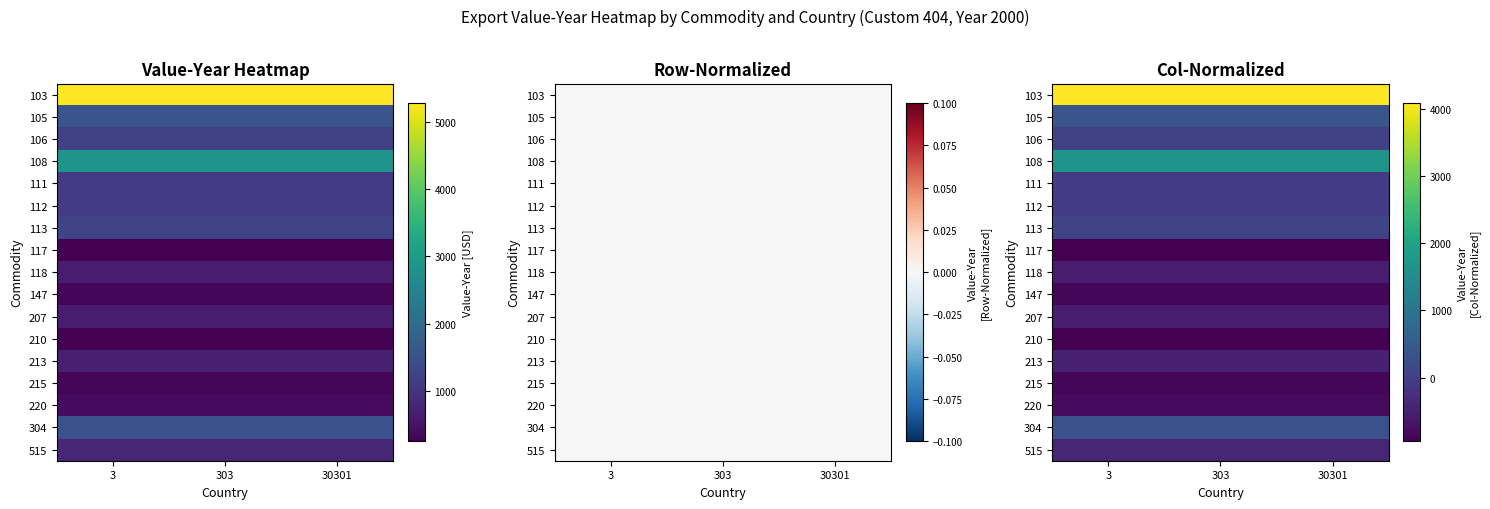

The 207 series shows -554.4 at 30301. True or false?

True